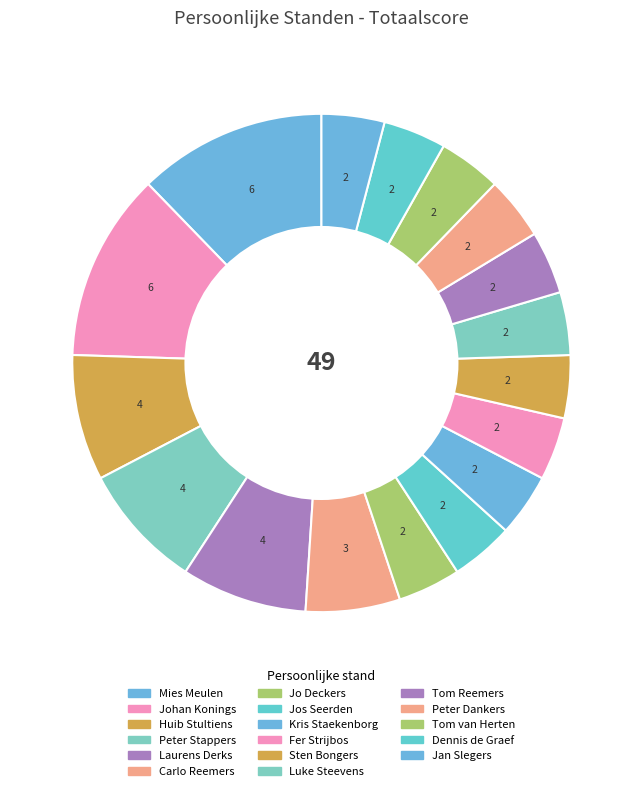

Count the number of slices in the pie.

17